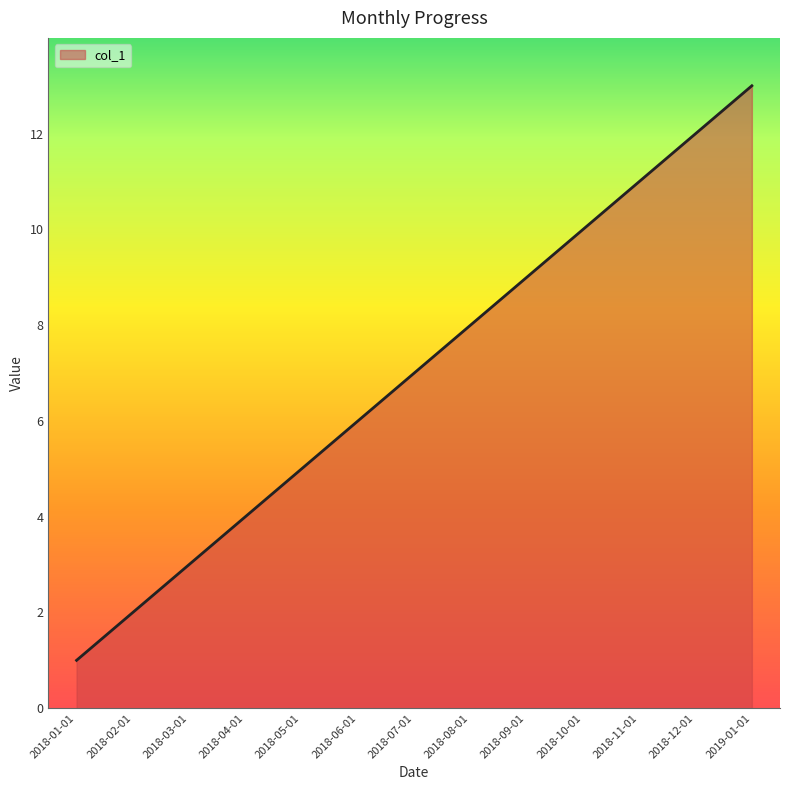

What is the ratio of the value at 2019-01-01 to the value at 2018-09-01?

1.4